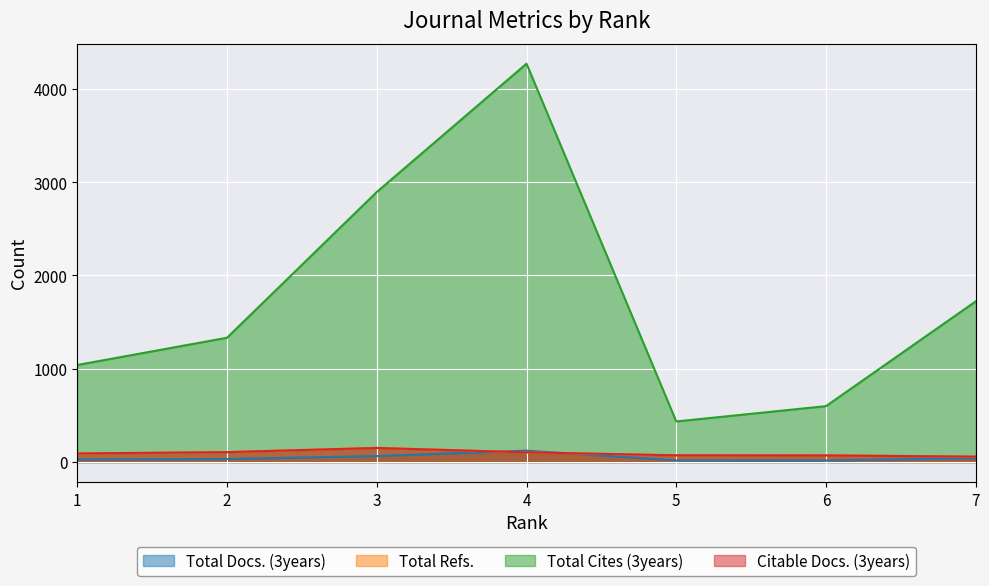

Which series has the largest total across all categories?

Total Cites (3years)